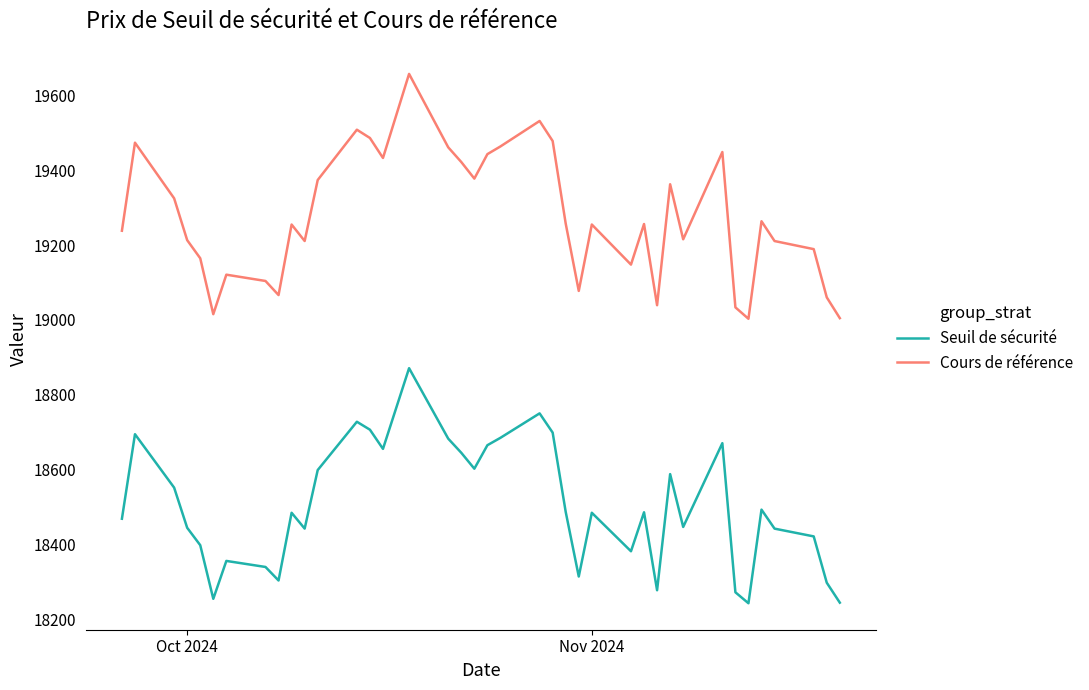

Rank the series by their average value, from highest to lowest.

Cours de référence, Seuil de sécurité